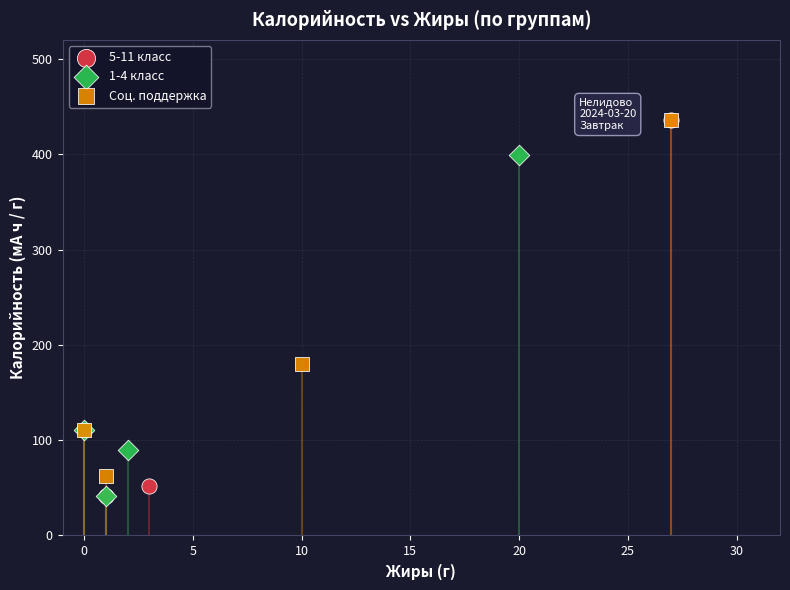

Which series has the widest spread of Y values?

5-11 класс